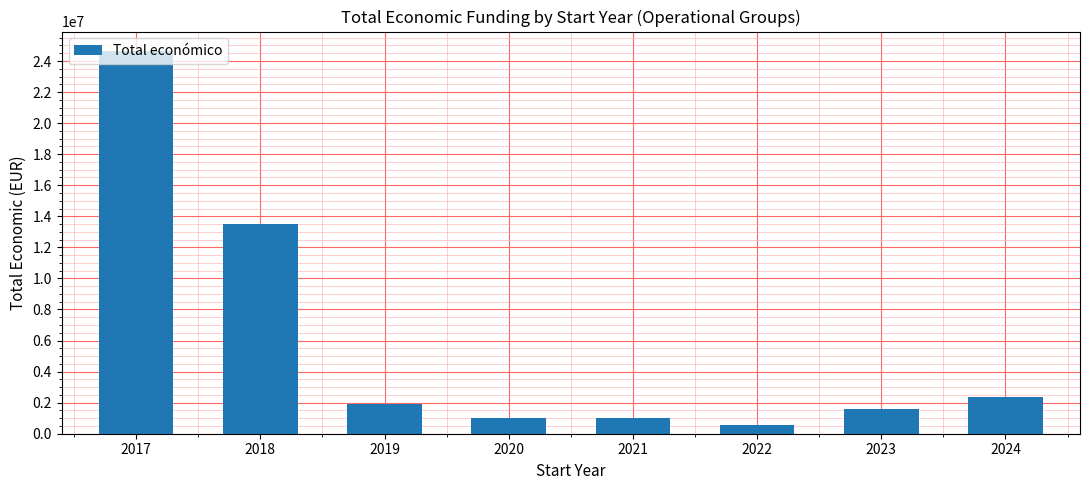

What is the minimum value shown in the chart?

593713